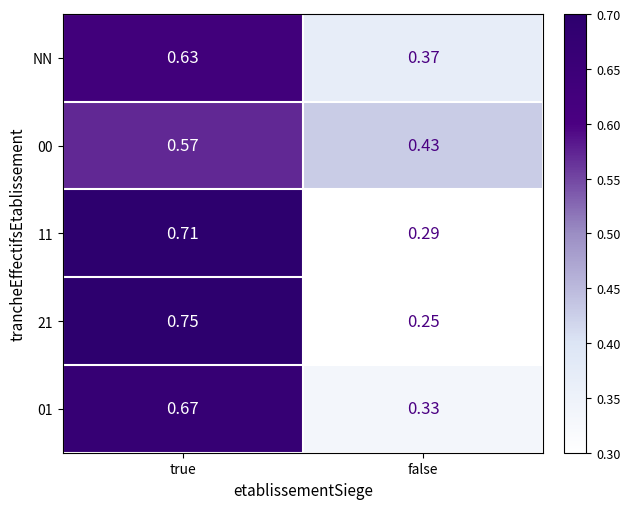

What is the total value across all series at false?

1.7